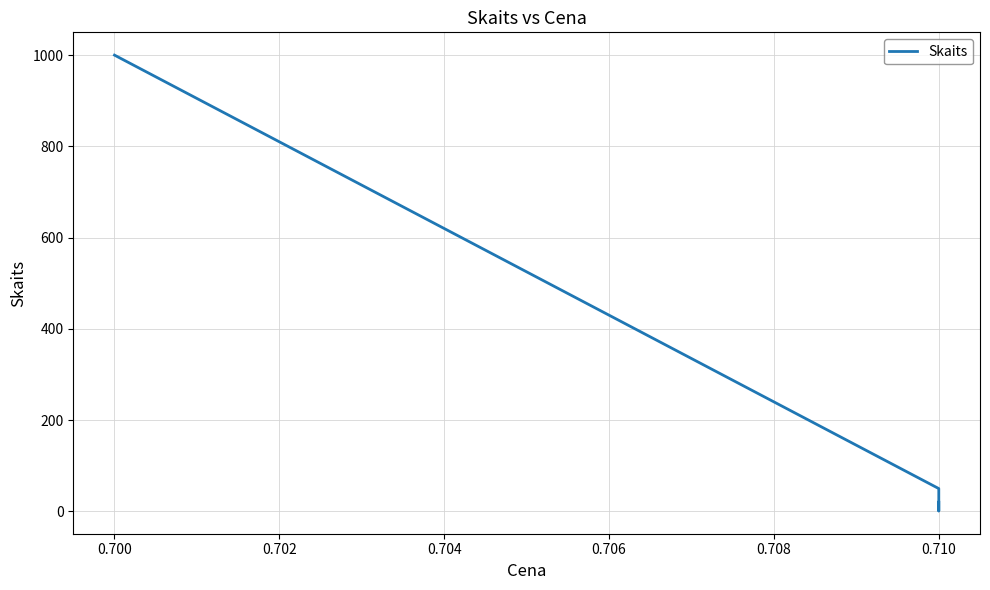

What is the difference between the second highest and minimum values?

49